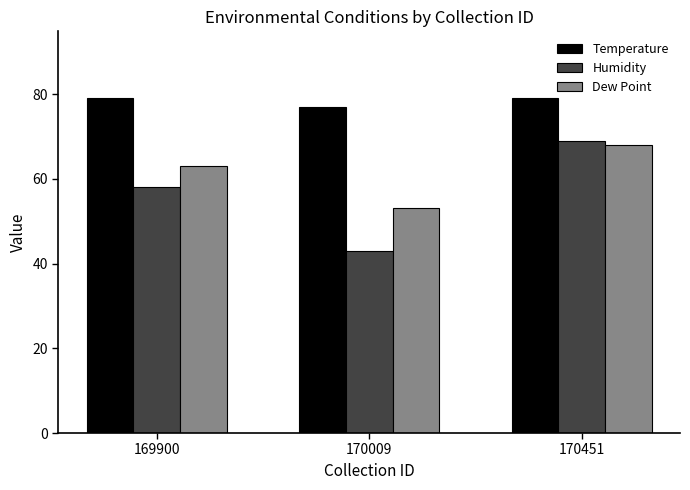

What value does the Dew Point series have at 170009, to the nearest 10?

50